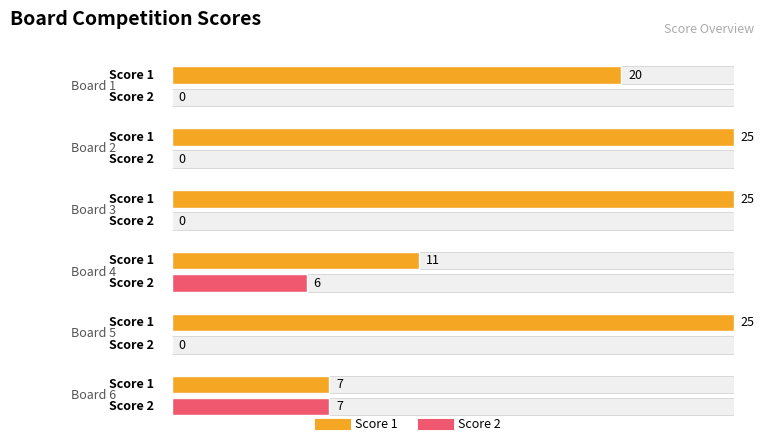

Are the bars grouped side by side (vs. stacked)?

Yes